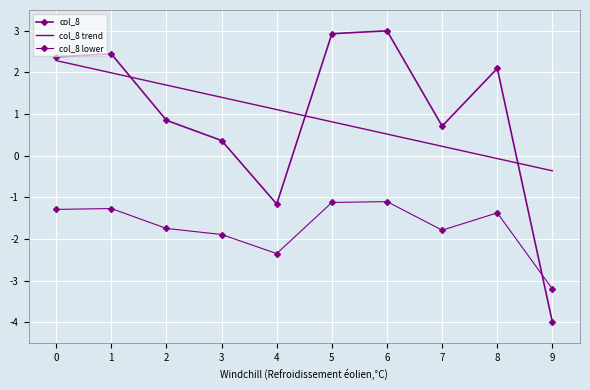

How many positive values does the col_8 trend series have?

8